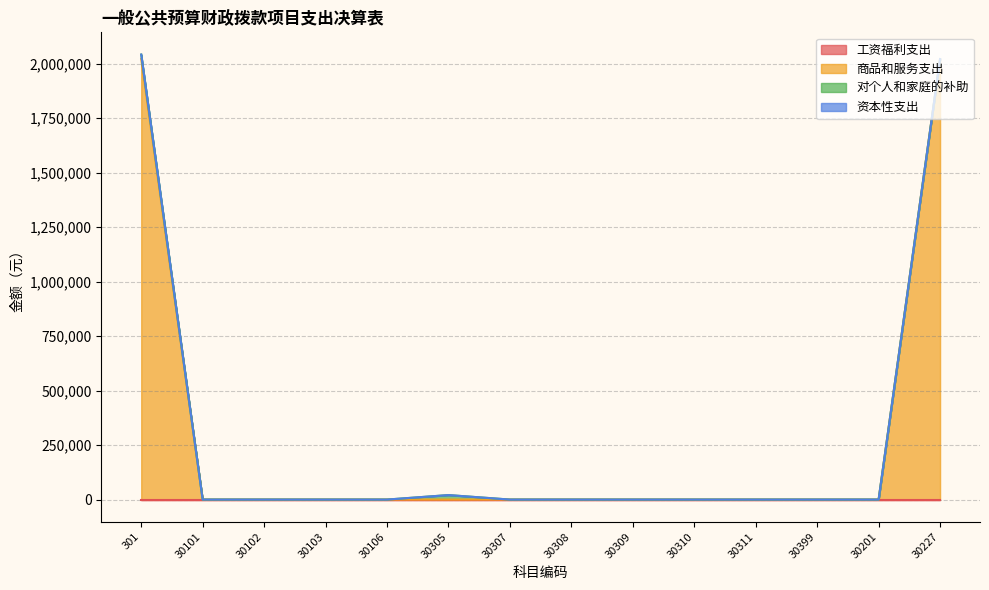

At how many categories does at least one series exceed 1918669?

2